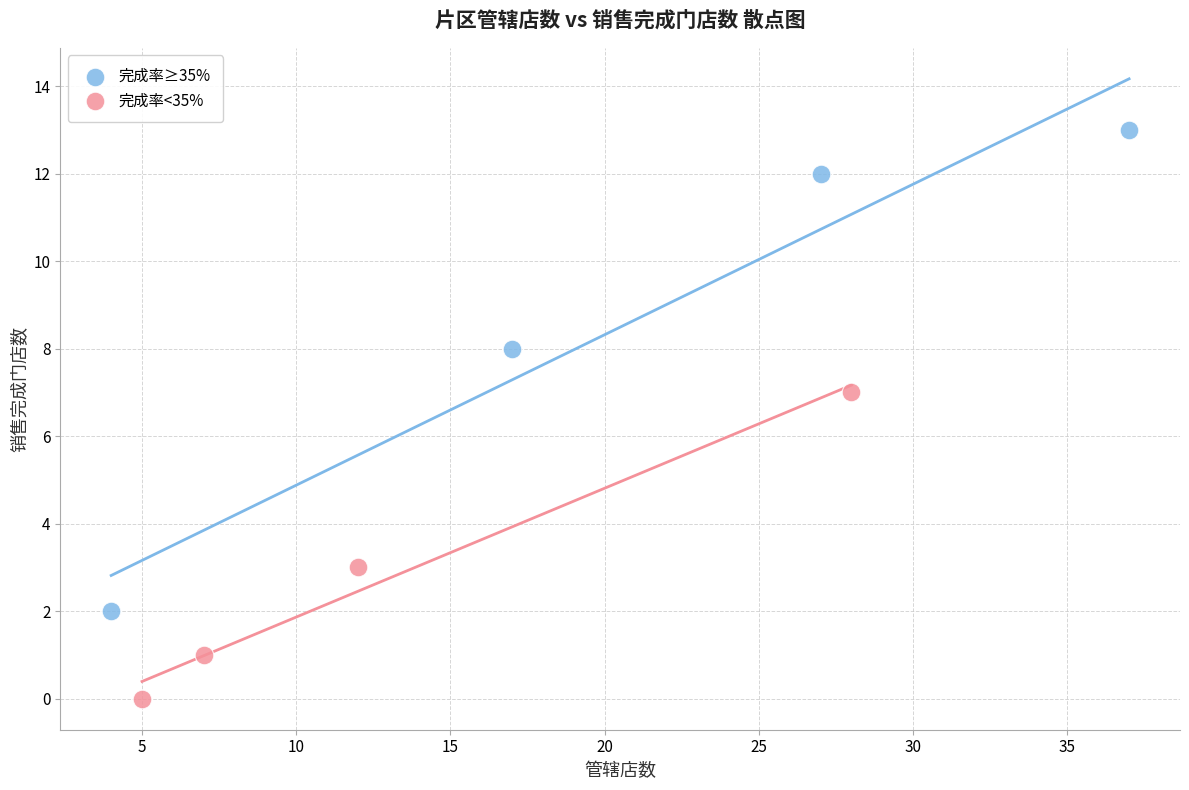

Which series reaches the maximum Y coordinate?

完成率≥35%